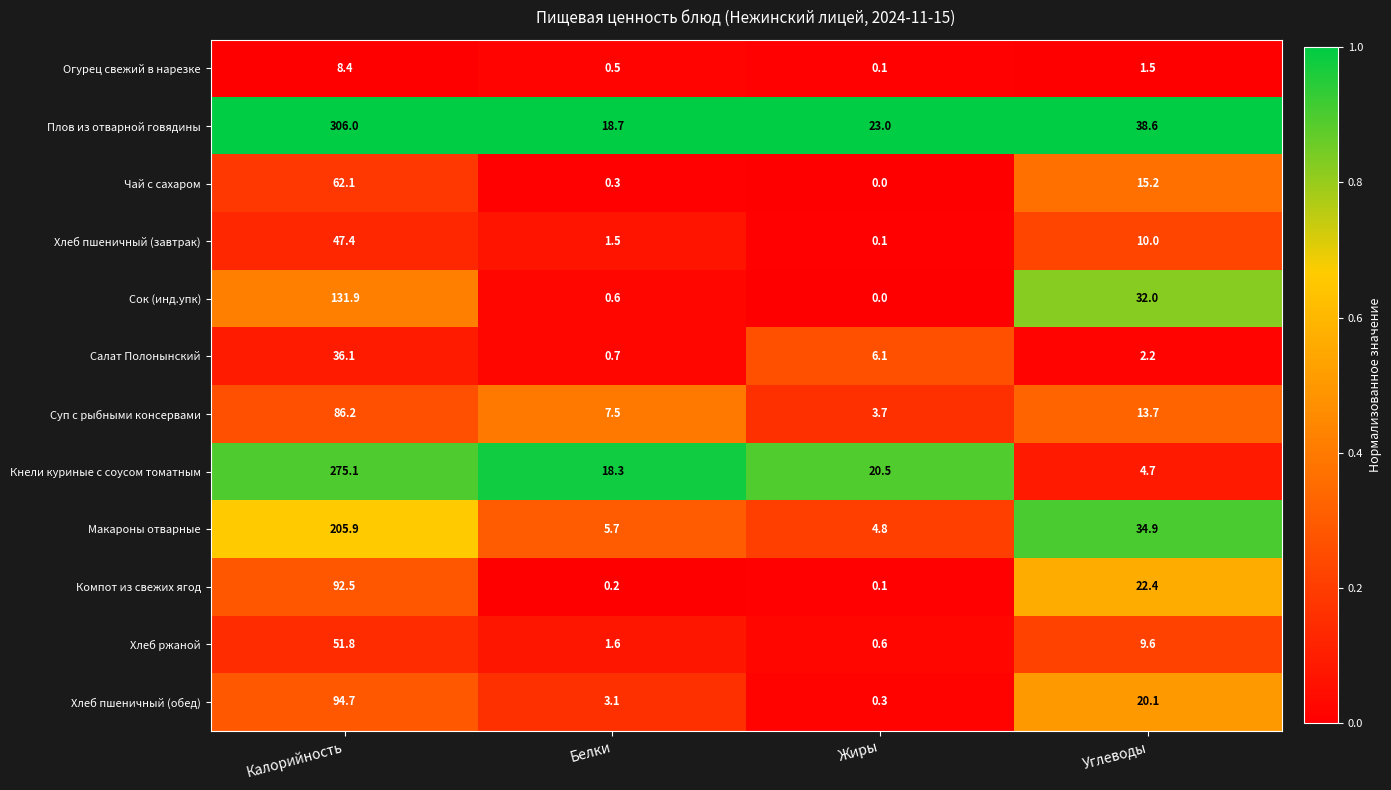

What is the maximum value shown in the chart?

306.0